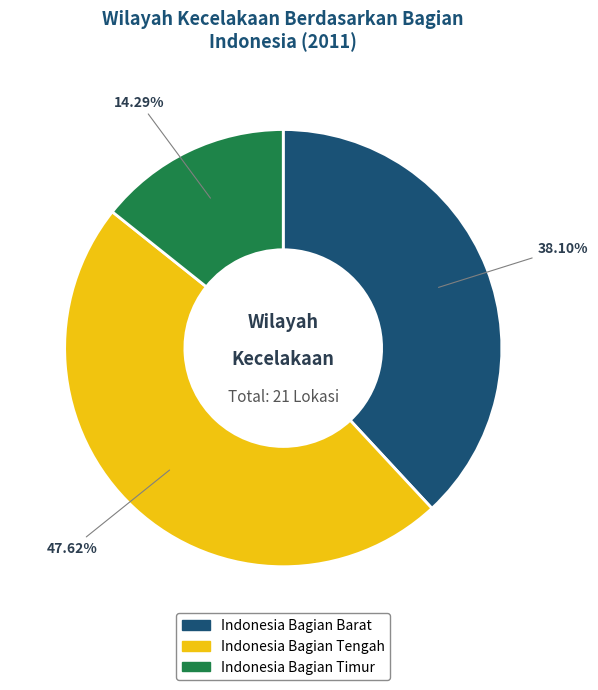

The Indonesia Bagian Tengah slice represents 48% of the pie. True or false?

True